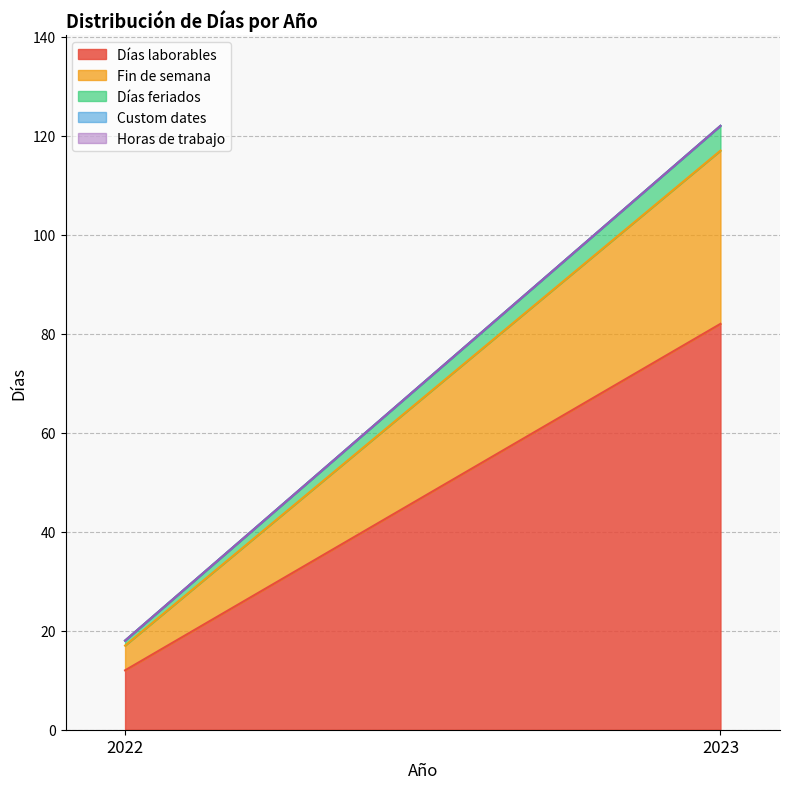

How many lines are shown in the chart?

5